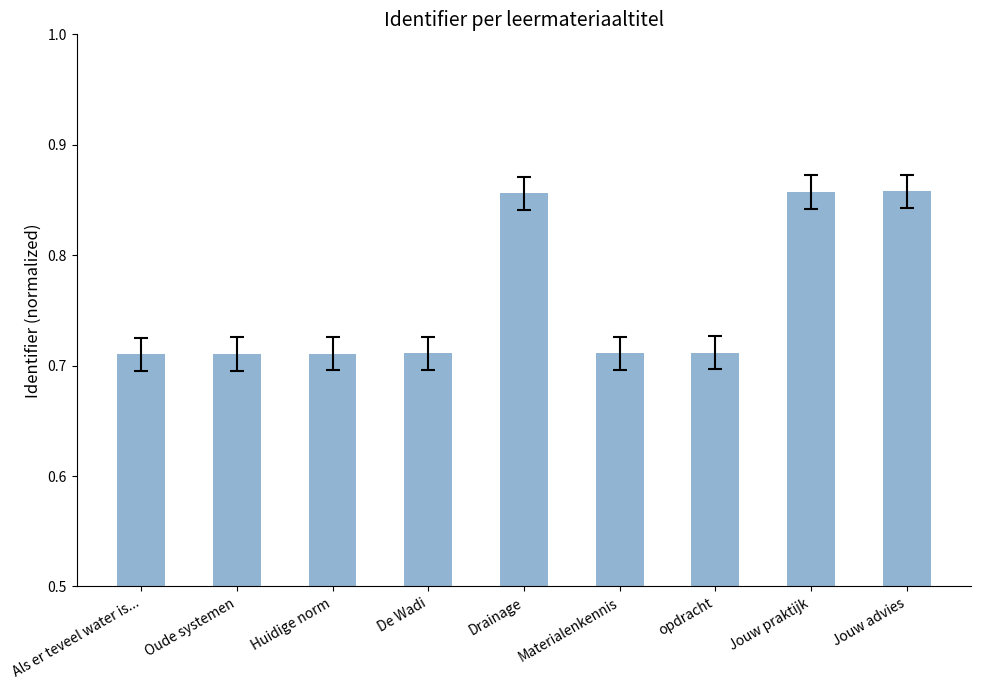

What is the difference between the maximum and minimum values?

0.1